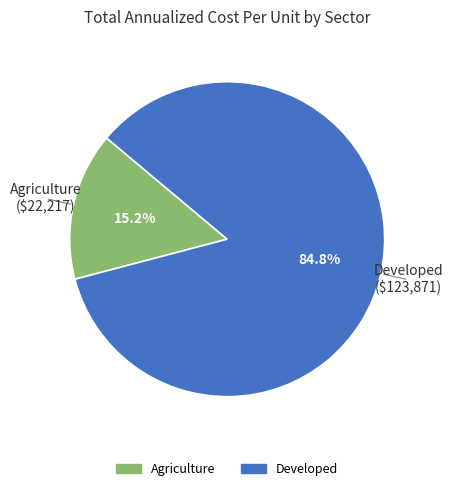

Does any single category account for the majority?

Yes